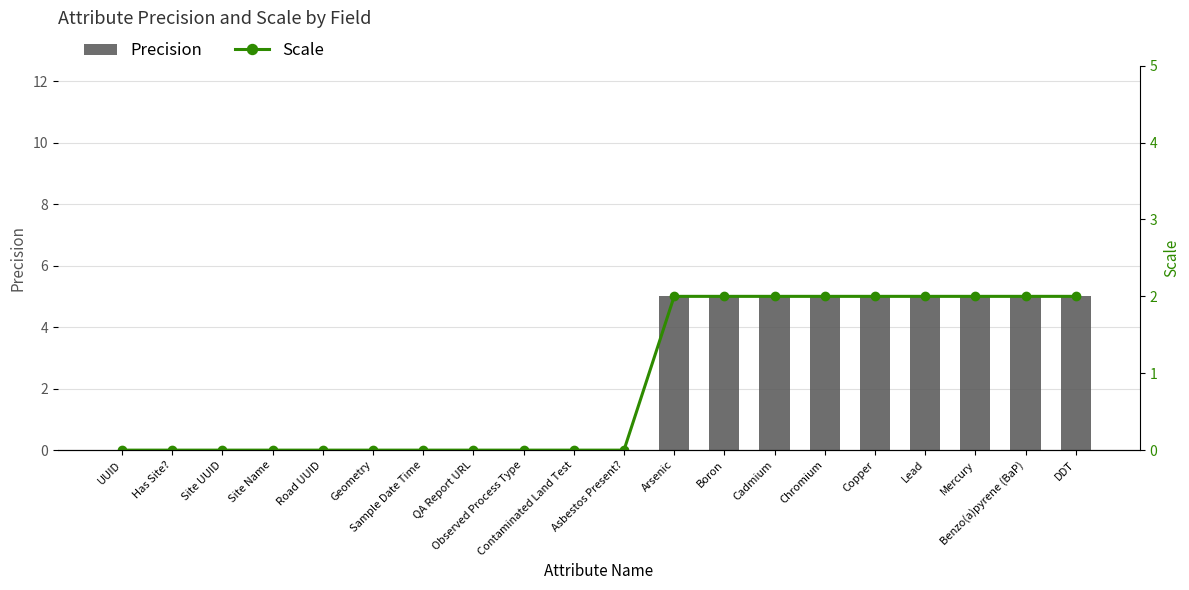

What is the average value of the Precision series?

2